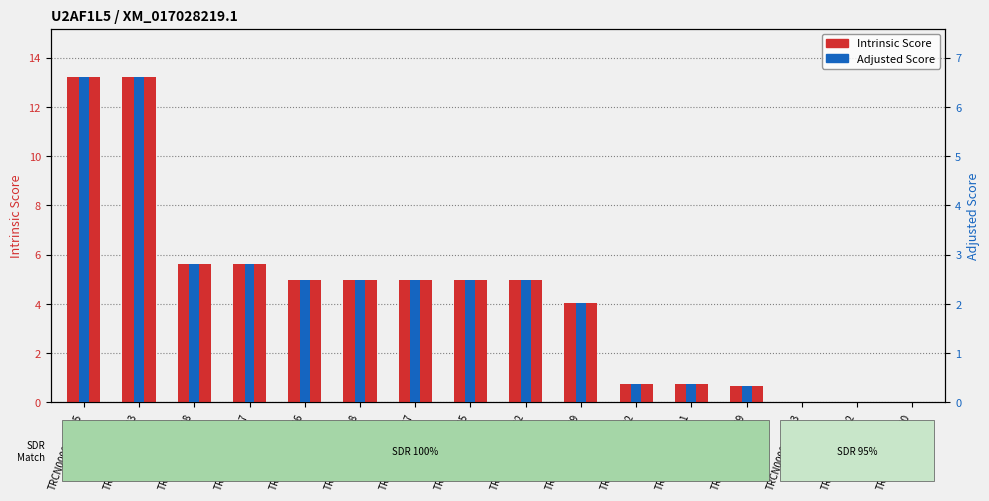

Count the number of categories in the chart.

16